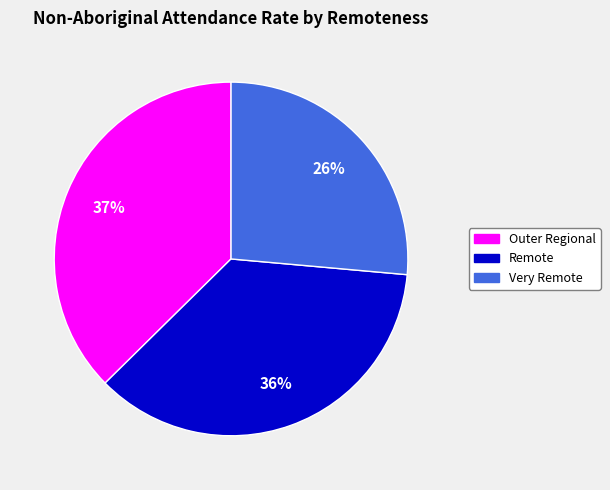

Do Outer Regional and Remote together represent more than half of the pie?

Yes